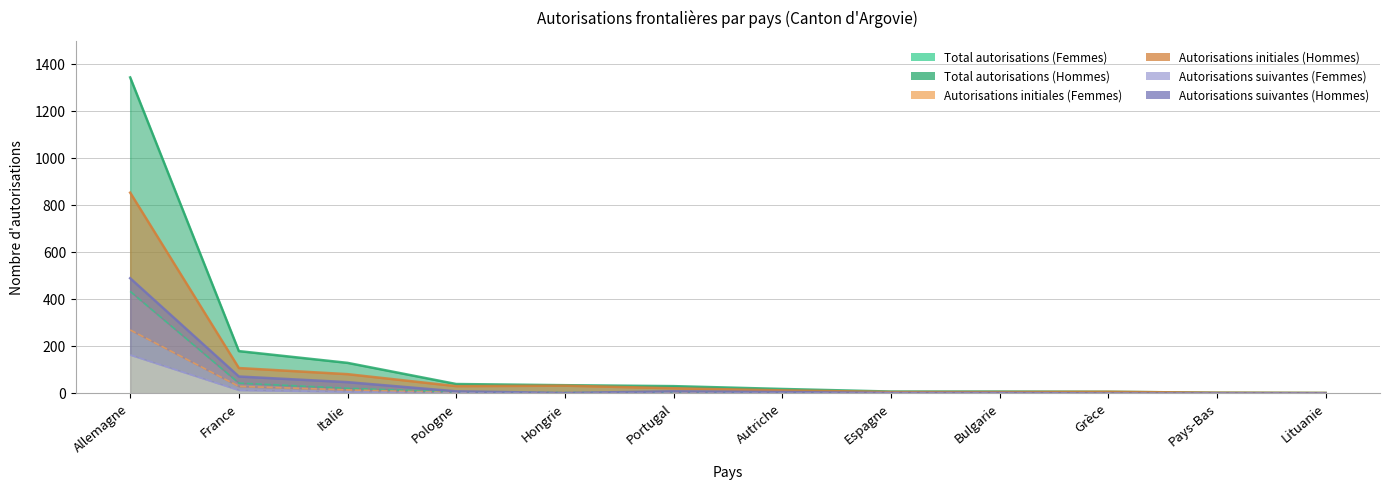

Count the number of data series in this chart.

6